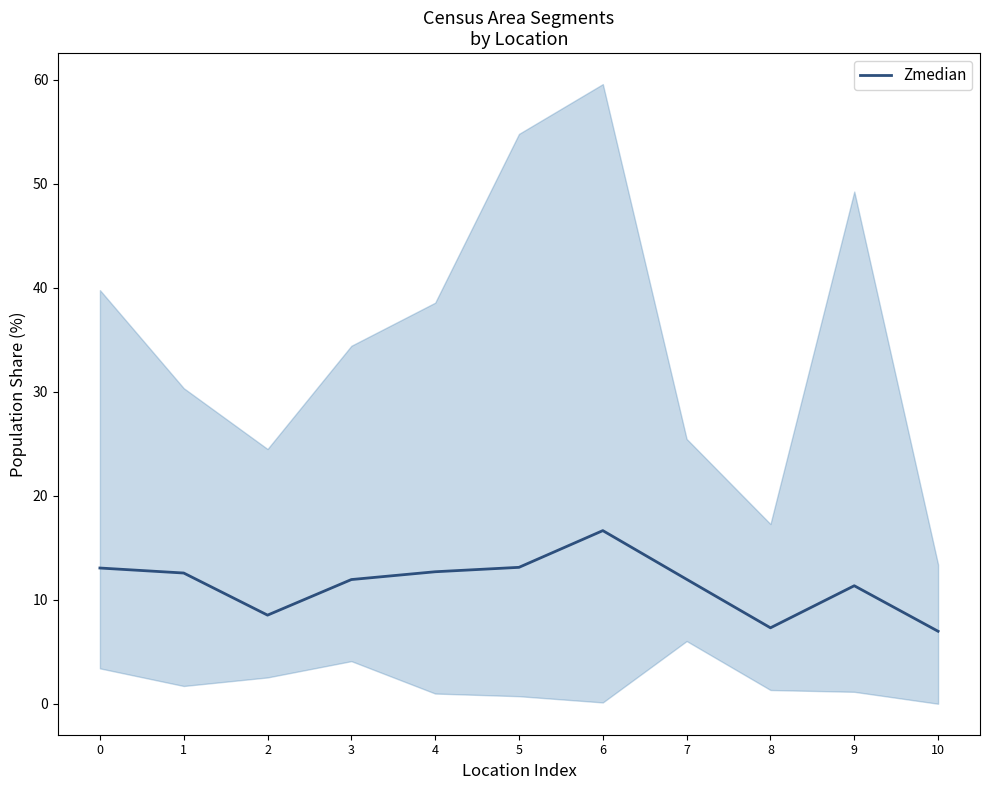

What is the value of the 5th point from the left?

12.7